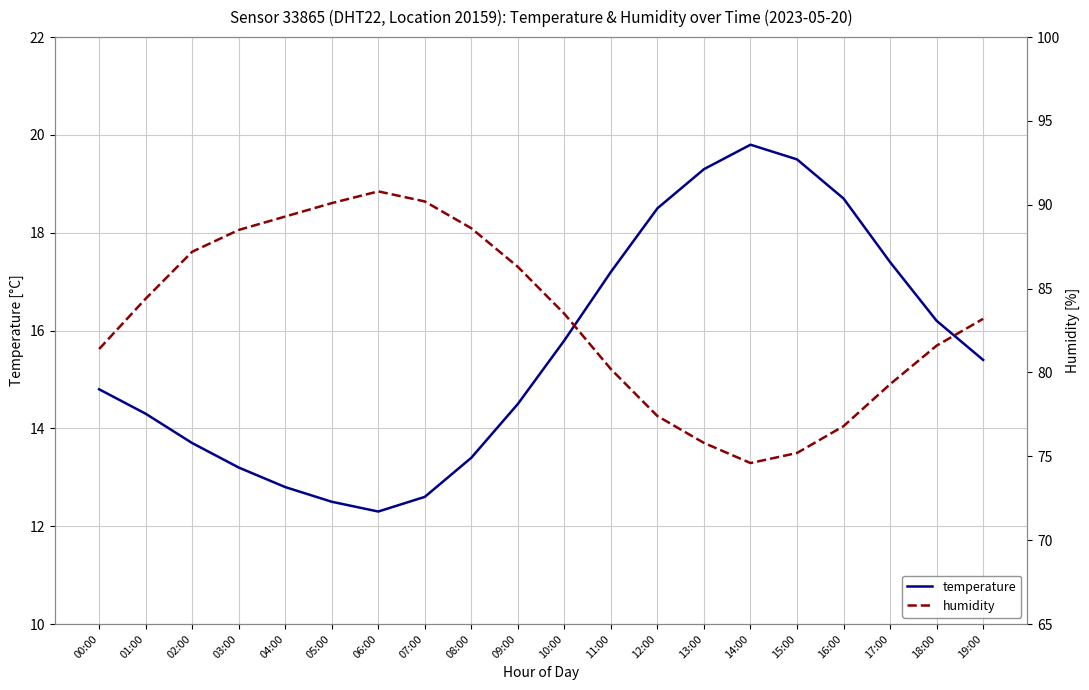

Reading left to right, transcribe all the data shown in this chart.

temperature: 14.8	14.3	13.7	13.2	12.8	12.5	12.3	12.6	13.4	14.5	15.8	17.2	18.5	19.3	19.8	19.5	18.7	17.4	16.2	15.4
humidity: 81.4	84.4	87.2	88.5	89.3	90.1	90.8	90.2	88.6	86.3	83.5	80.2	77.4	75.8	74.6	75.2	76.8	79.3	81.6	83.2